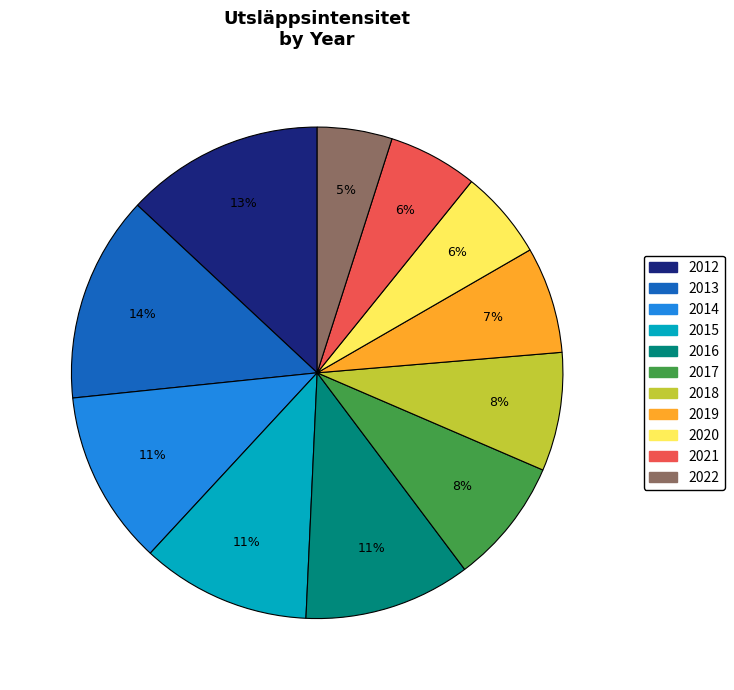

The 2018 slice represents 8% of the pie. True or false?

True